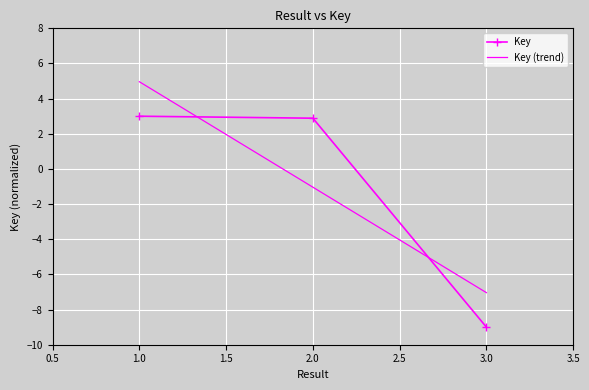

At which label is the value closest to -3?

2